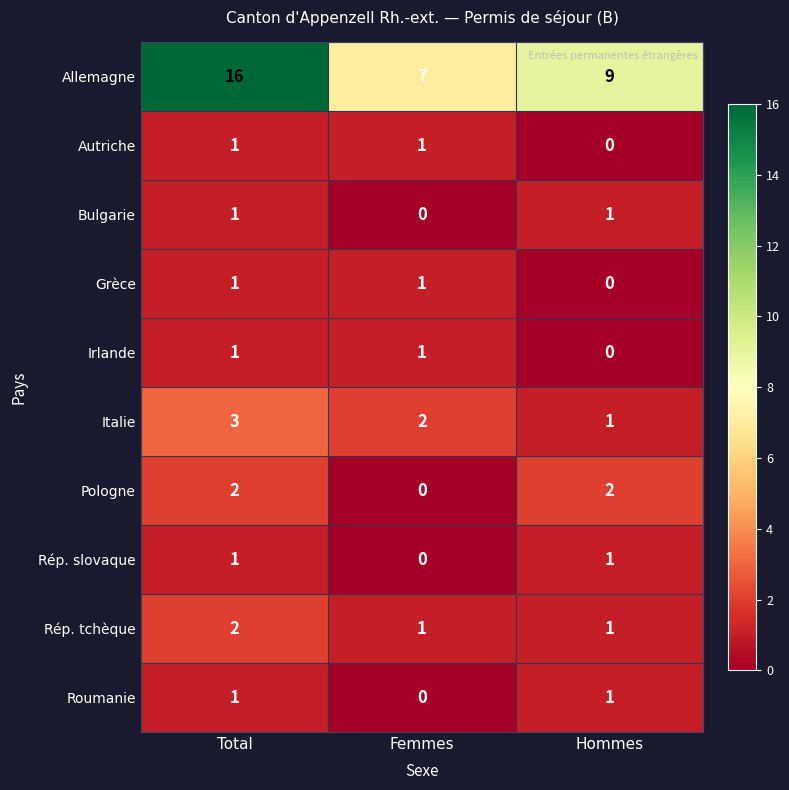

List the labels in order of Italie value, largest first.

Total, Femmes, Hommes